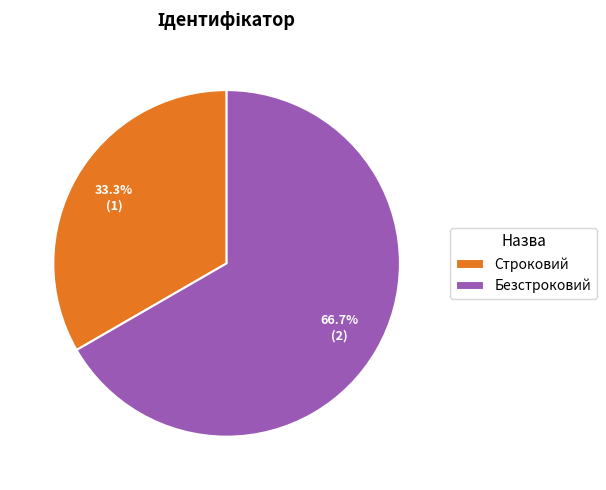

Is it true that Строковий is 33% of the pie?

True